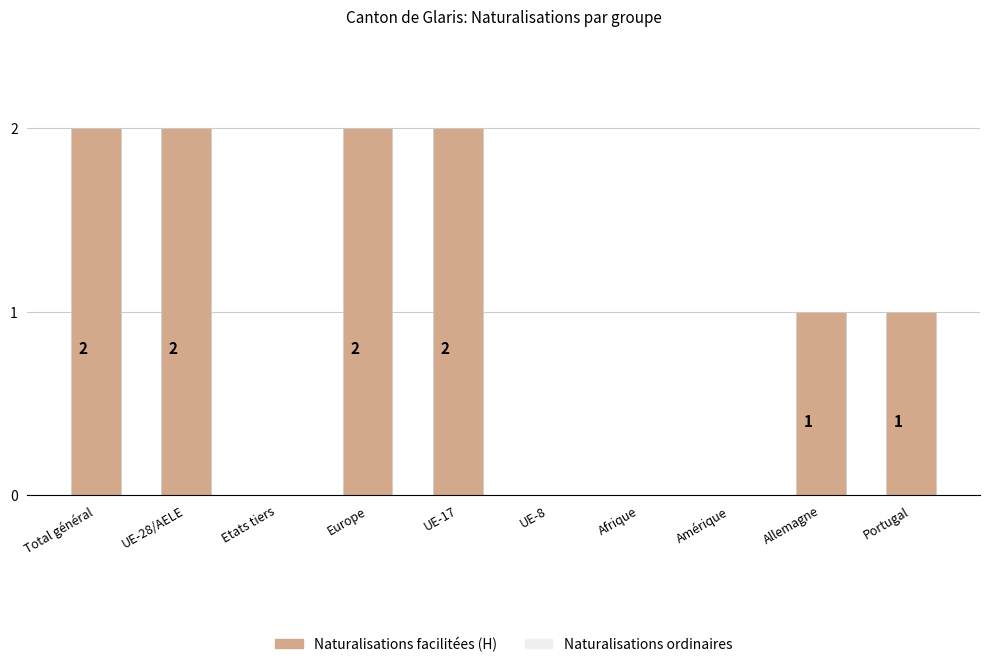

How many values are between 0 and 2?

10